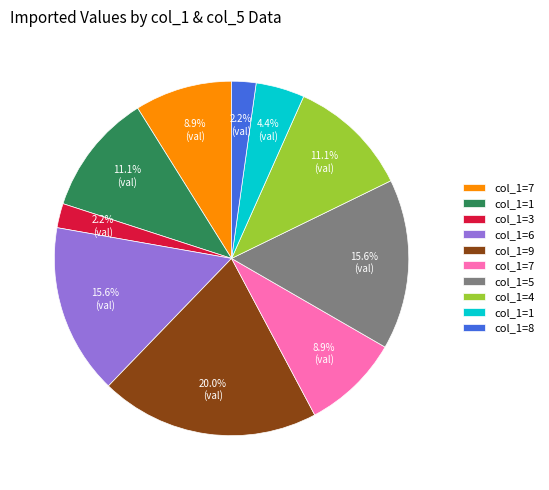

Is there a majority slice in this chart?

No